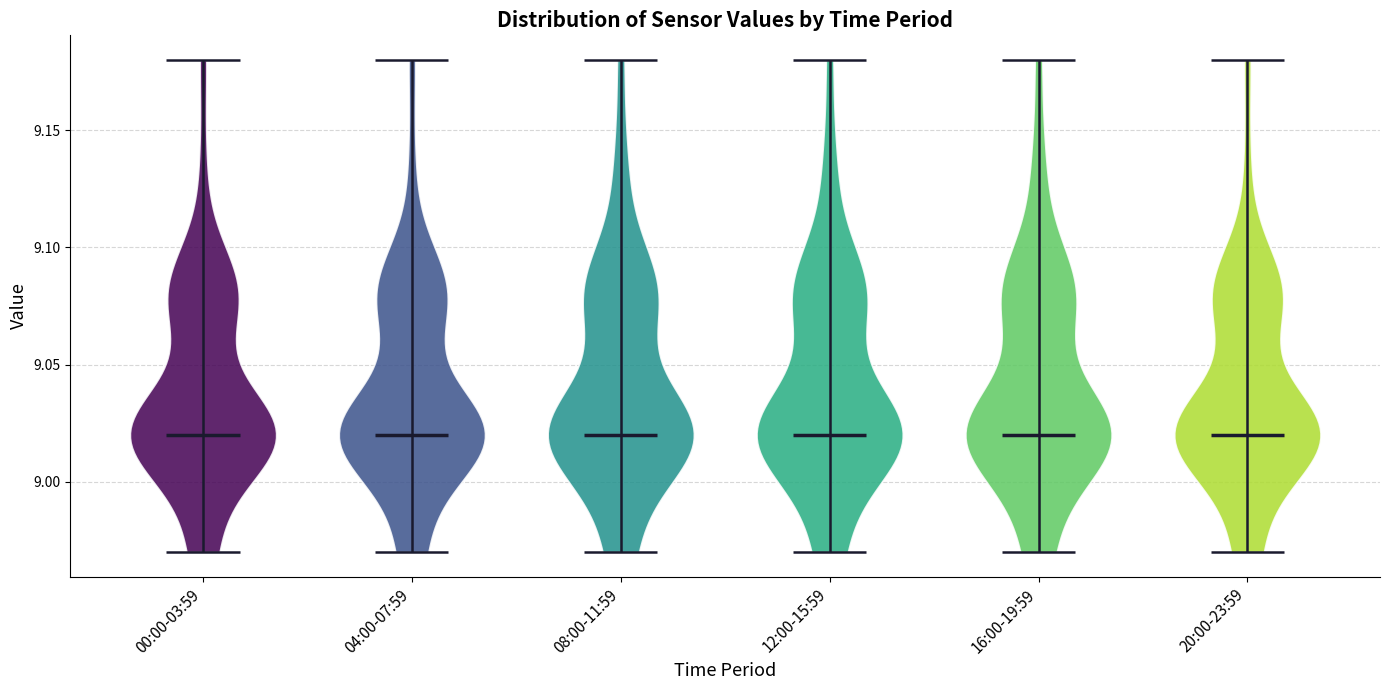

Reading left to right, read every violin against the y-axis: where its median line is, and the lowest and highest points it reaches. The values are not printed on the chart, so give them approximately, as read against the axis.

00:00-03:59: median line 9.02, lowest point 8.97, highest point 9.18
04:00-07:59: median line 9.02, lowest point 8.97, highest point 9.18
08:00-11:59: median line 9.02, lowest point 8.97, highest point 9.18
12:00-15:59: median line 9.02, lowest point 8.97, highest point 9.18
16:00-19:59: median line 9.02, lowest point 8.97, highest point 9.18
20:00-23:59: median line 9.02, lowest point 8.97, highest point 9.18